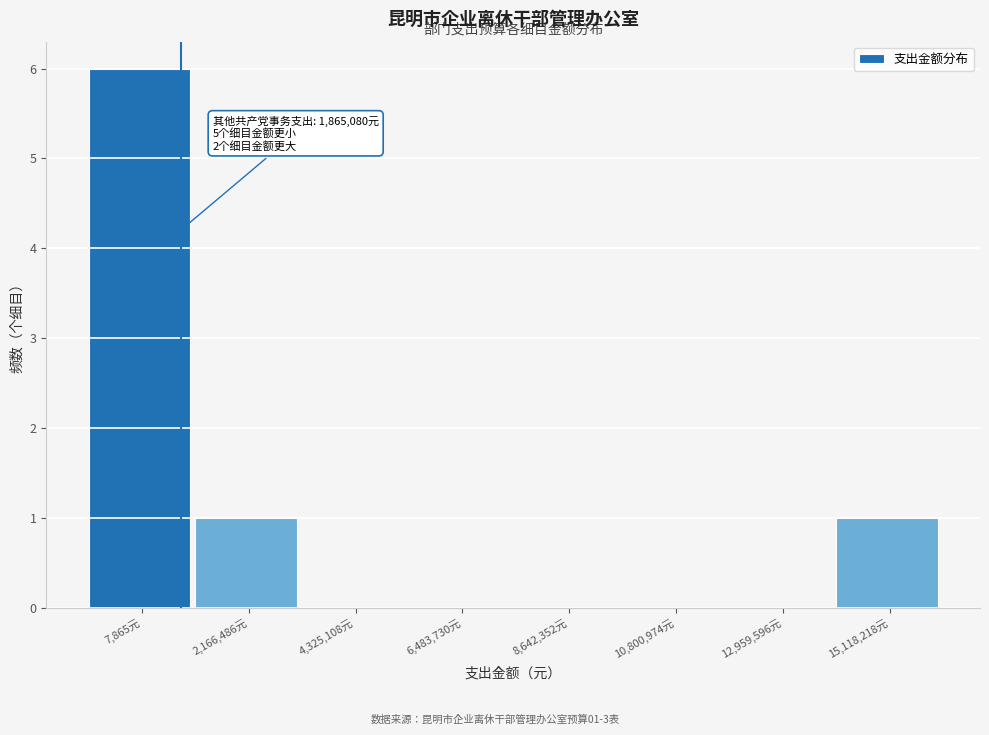

Reading right to left, extract all data points from this chart.

15,118,218元=1	12,959,596元=0	10,800,974元=0	8,642,352元=0	6,483,730元=0	4,325,108元=0	2,166,486元=1	7,865元=6